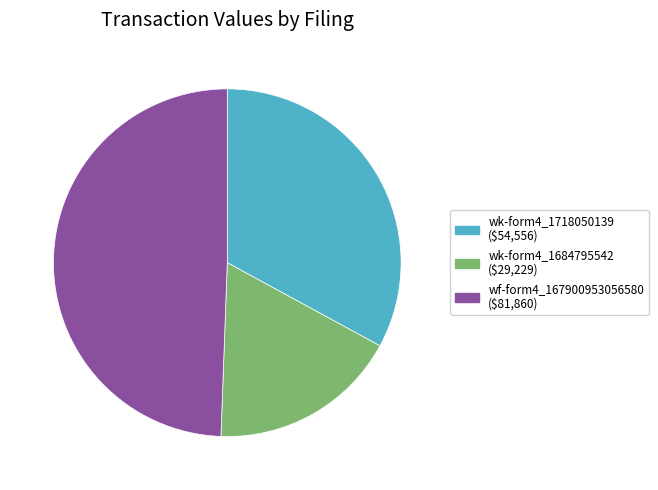

Is there any slice that represents more than half of the pie?

No